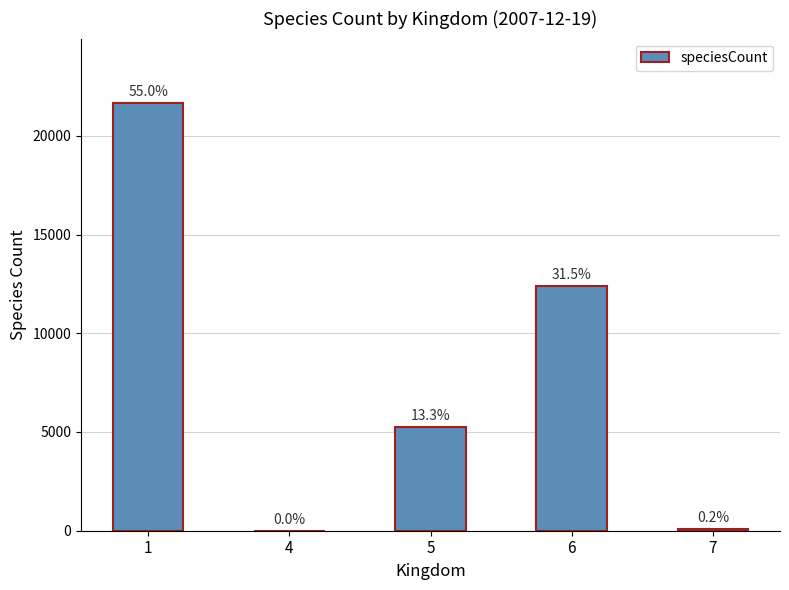

Is it true that the value at 6 is 12403?

True